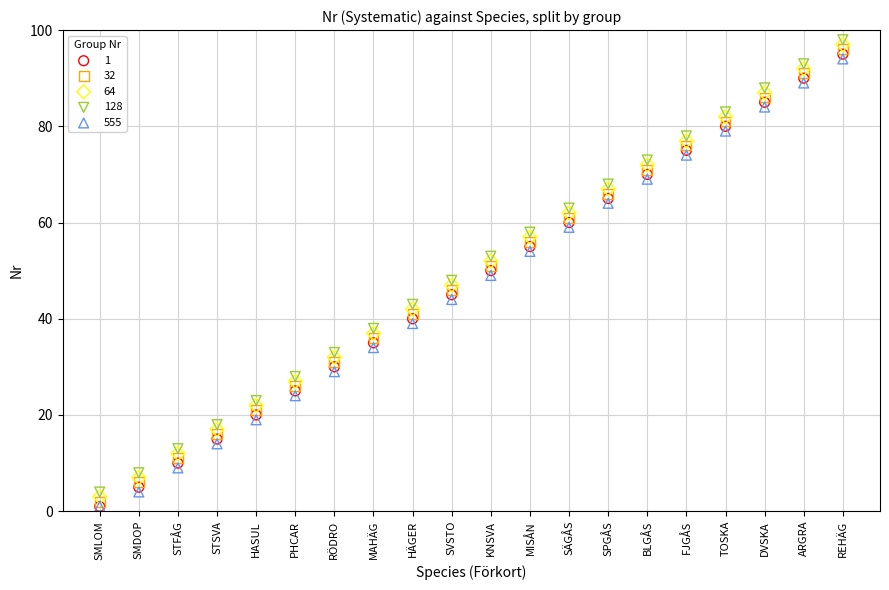

Which series reaches the maximum Y coordinate?

128